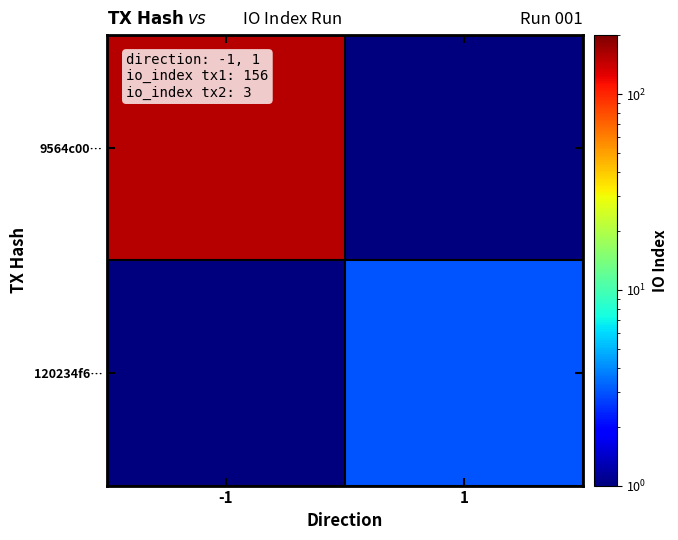

Reading right to left, extract all data points from this chart.

9564c00…: 1=0.5	-1=156.0
120234f6…: 1=3.0	-1=0.5